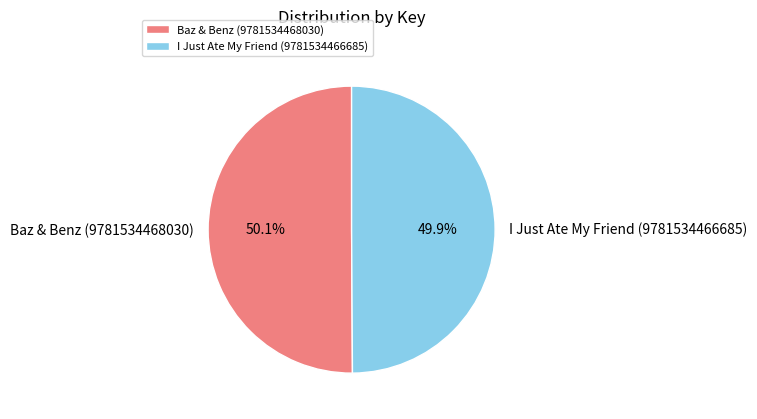

To the nearest percent, what is the combined percentage of I Just Ate My Friend (9781534466685) and Baz & Benz (9781534468030)?

100%